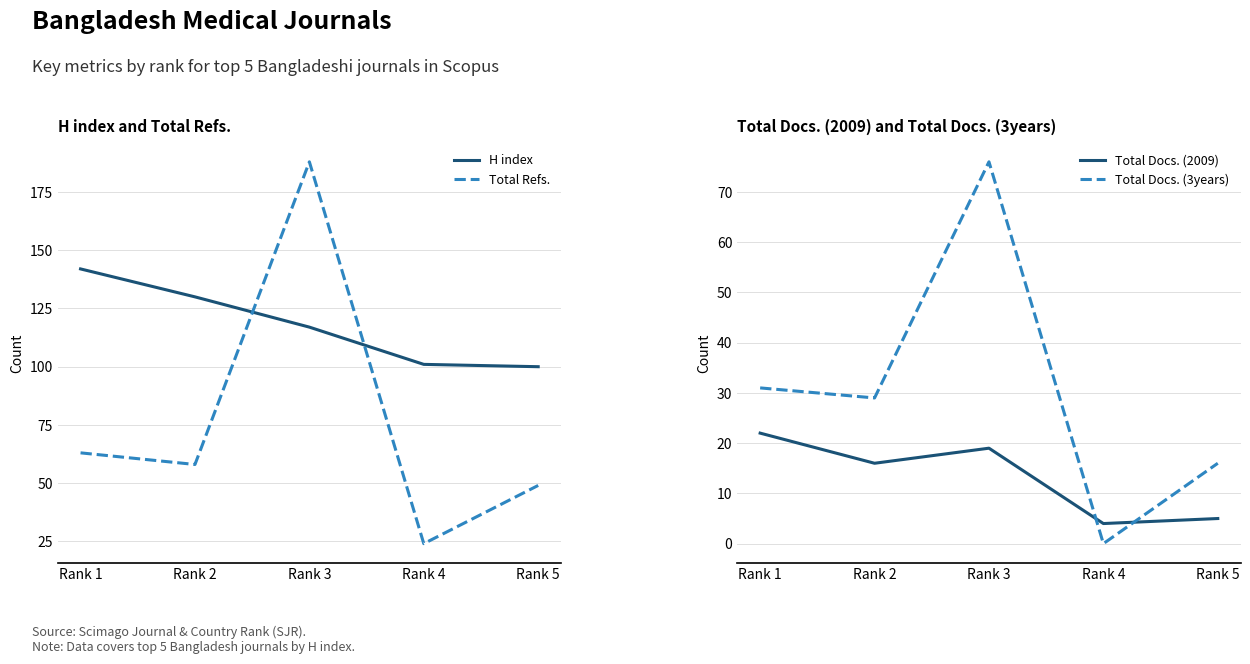

Is the value of H index at Rank 4 greater than the value of Total Refs. at Rank 3?

No